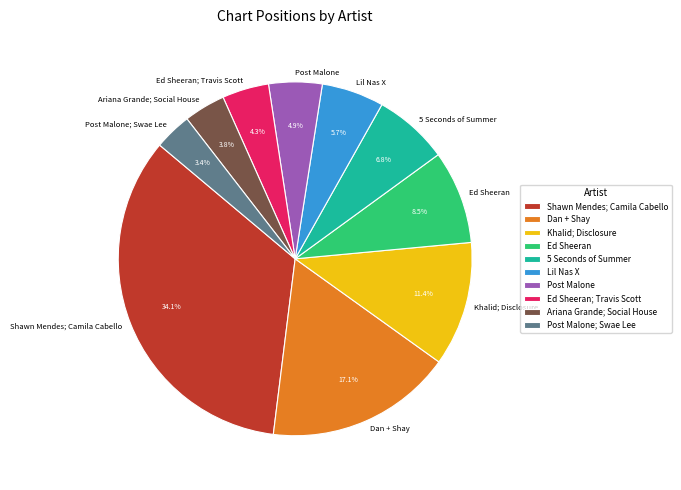

Which has a higher value, Lil Nas X or 5 Seconds of Summer?

5 Seconds of Summer